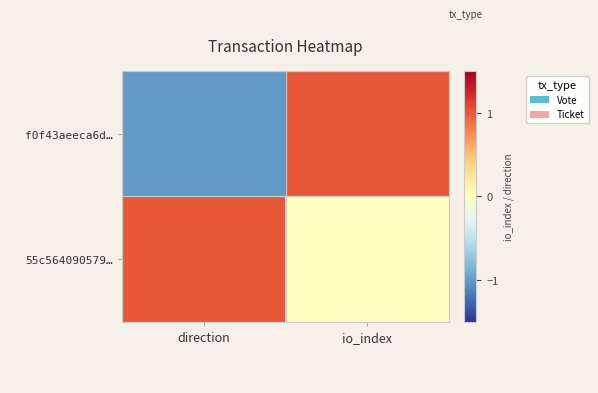

Which series has the largest total across all categories?

55c564090579…